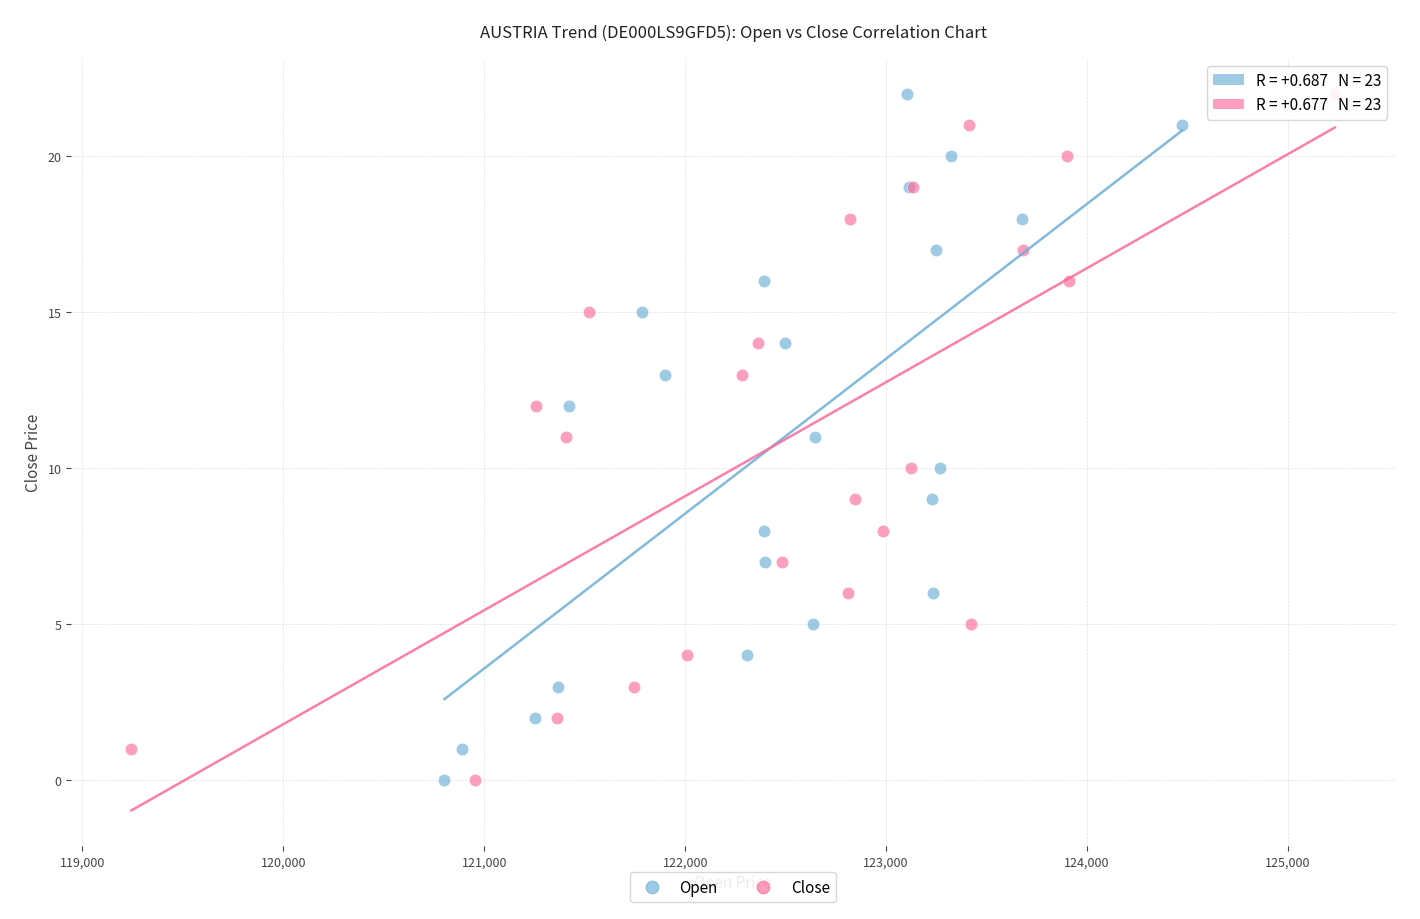

What are all the series names shown in the legend?

Open, Close